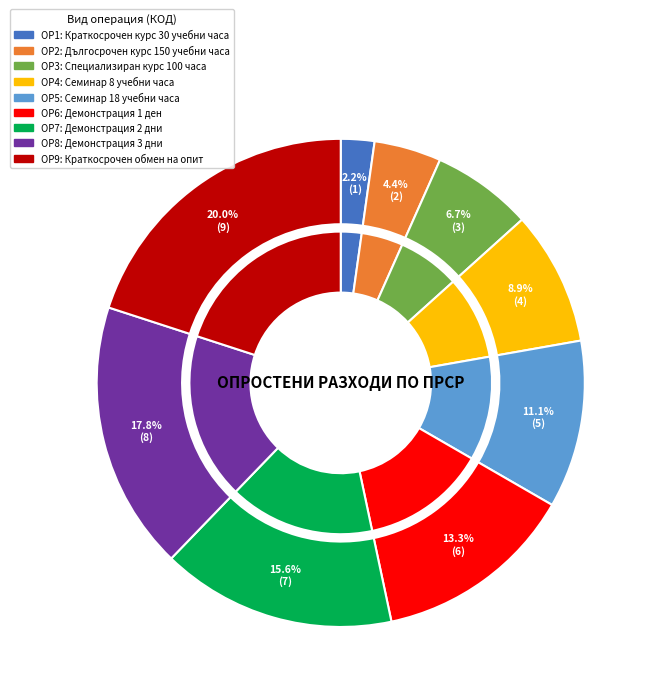

Does ОР4 represent more than half of the total?

No